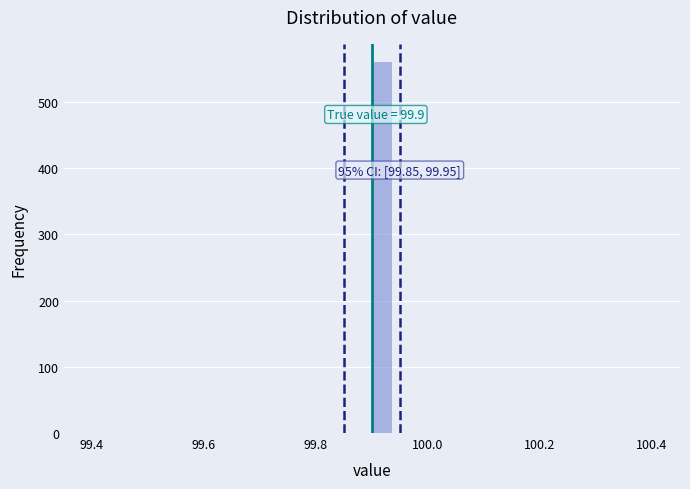

Read against the x-axis, roughly where is the centre of the tallest bar?

99.92